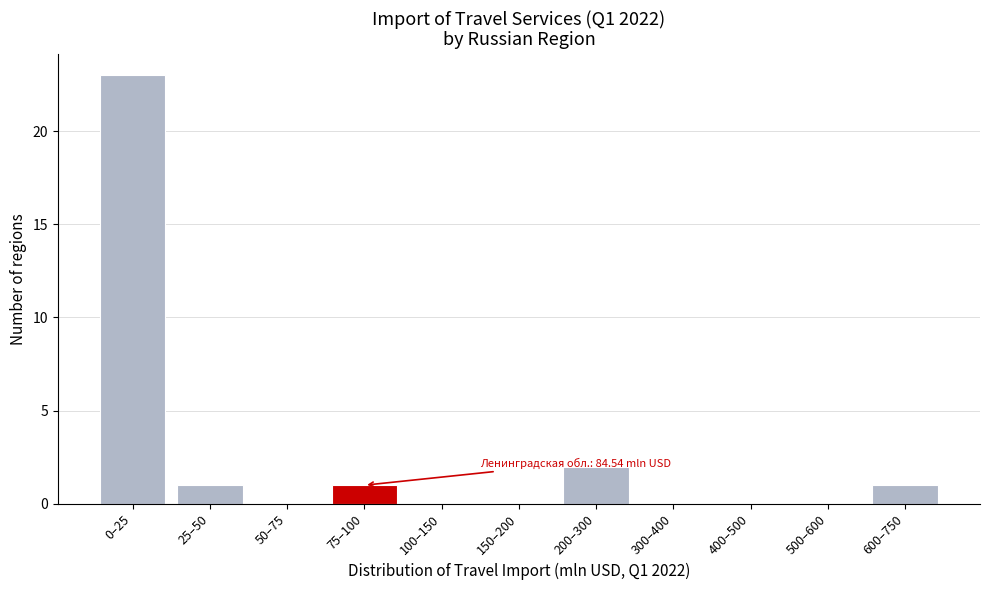

Reading left to right, what are all the values shown in this chart?

0–25=23	25–50=1	50–75=0	75–100=1	100–150=0	150–200=0	200–300=2	300–400=0	400–500=0	500–600=0	600–750=1